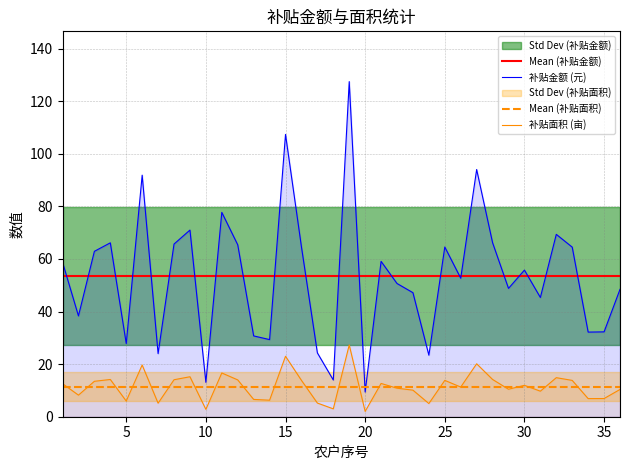

Between 6 and 24, which series saw the biggest shift?

补贴金额